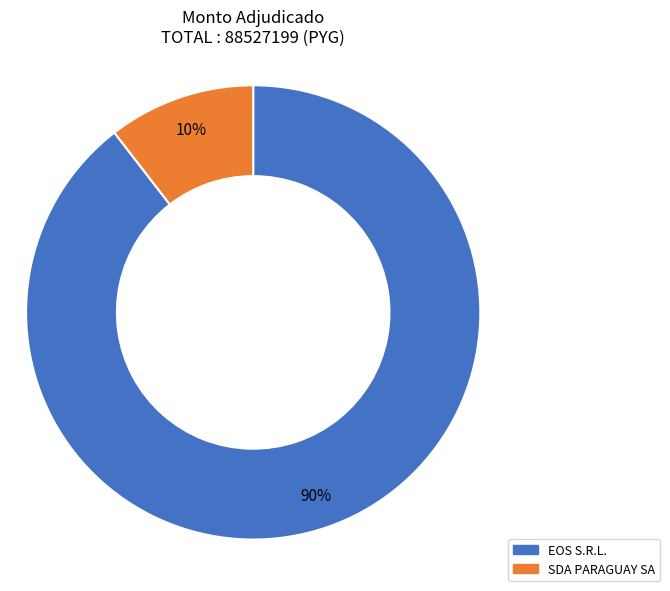

Which has a higher value, EOS S.R.L. or SDA PARAGUAY SA?

EOS S.R.L.